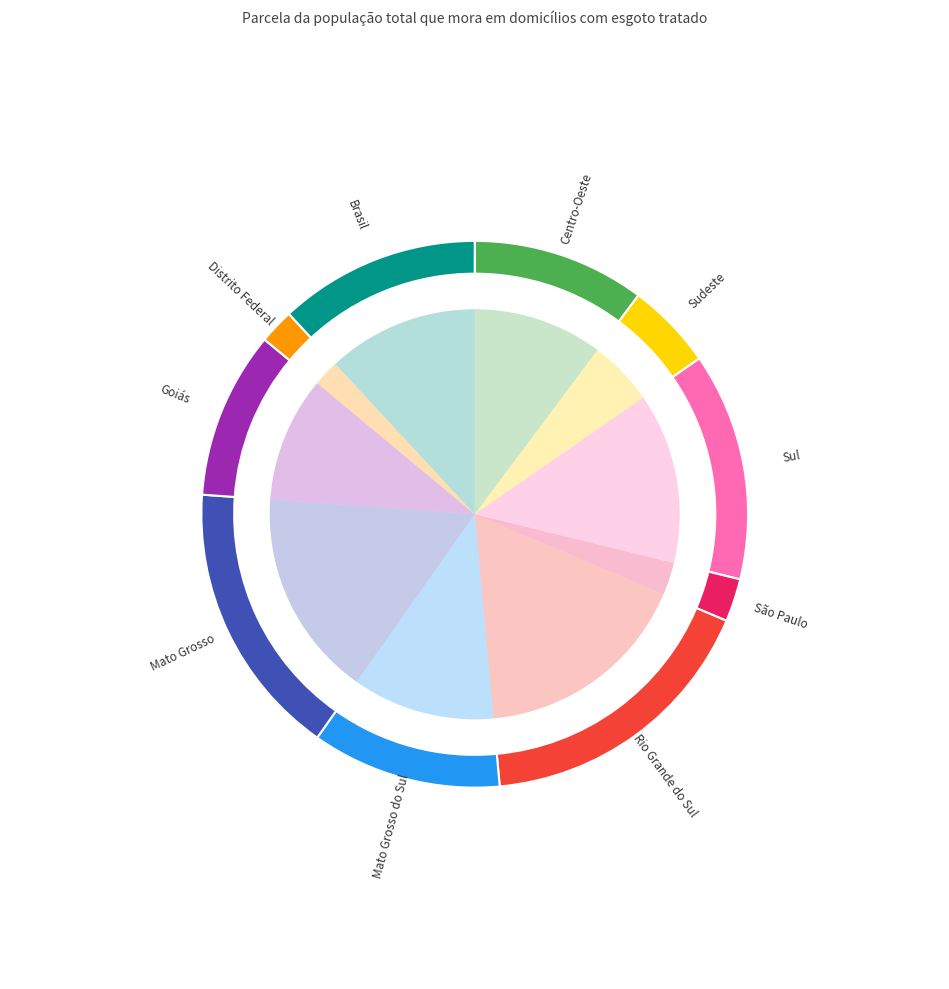

What percentage do Sudeste and Sul together represent?

18.6%